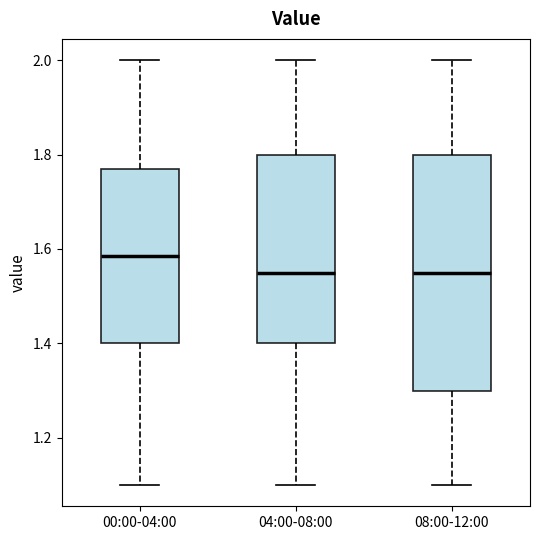

Where is the lower edge of the box for 00:00-04:00 on the y-axis? The values are not printed on the chart, so give them approximately, as read against the axis.

1.40